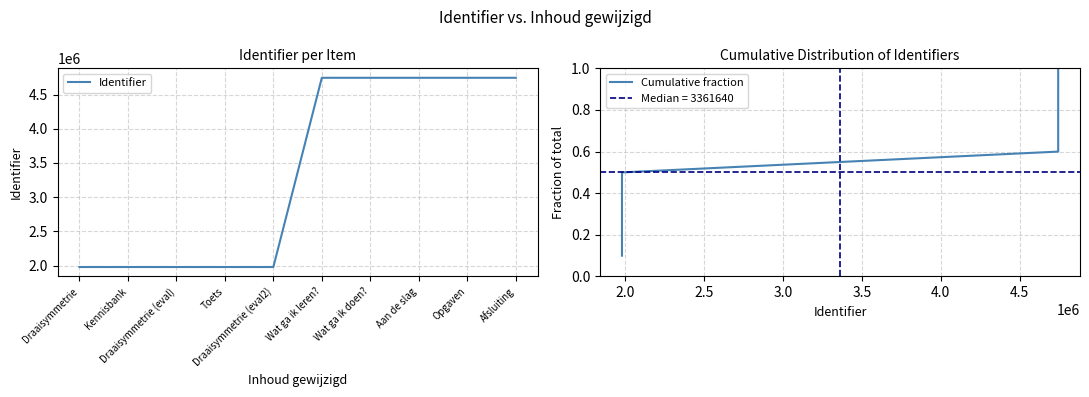

True or false: Identifier and Cumulative fraction intersect in this chart.

False